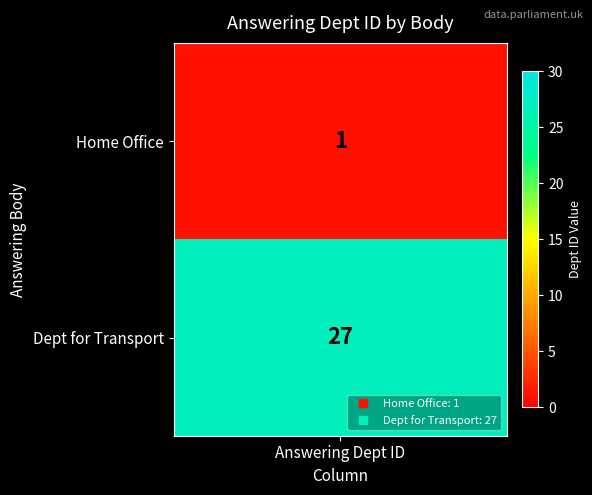

Reading left to right, what are all the values shown in this chart?

Home Office=1	Department for Transport=27